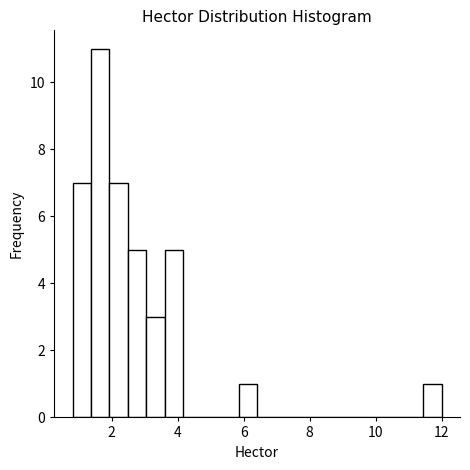

Read against the x-axis, roughly where is the centre of the tallest bar?

1.6